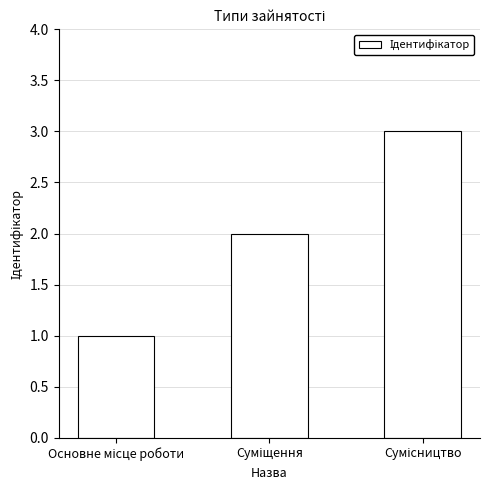

What is the minimum value shown in the chart?

1